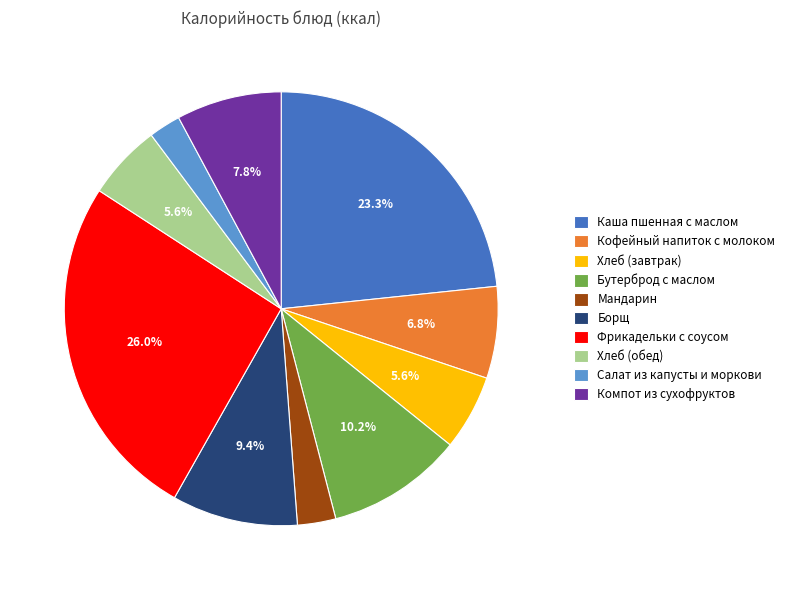

To the nearest percent, what portion does Фрикадельки с соусом represent?

26%